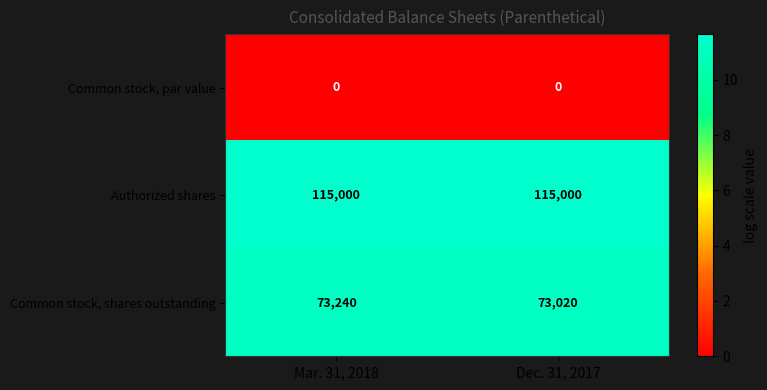

At how many categories does at least one series exceed 5?

2